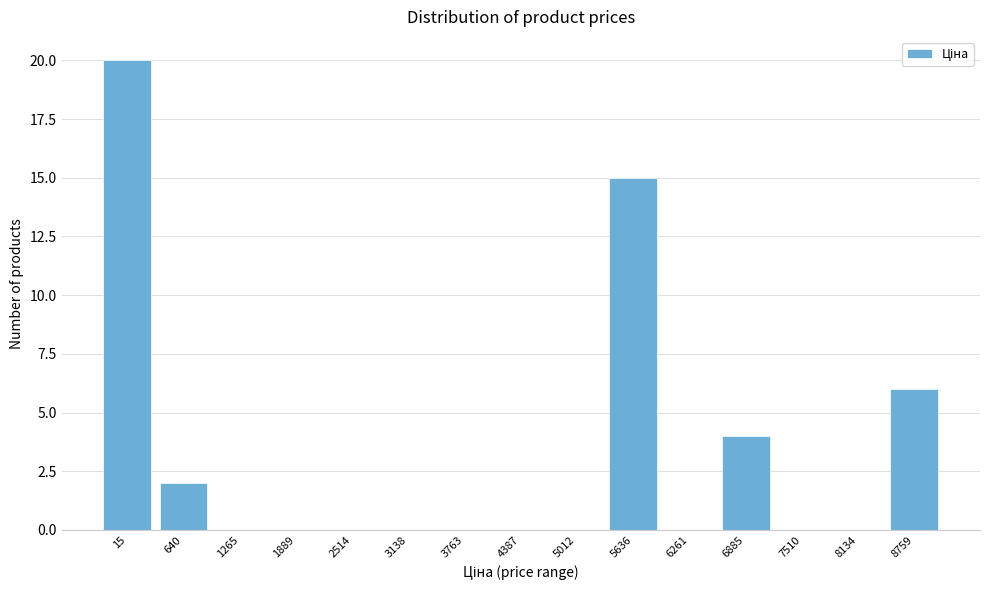

Reading right to left, list all the values displayed in this chart.

8759=6	8134=0	7510=0	6885=4	6261=0	5636=15	5012=0	4387=0	3763=0	3138=0	2514=0	1889=0	1265=0	640=2	15=20